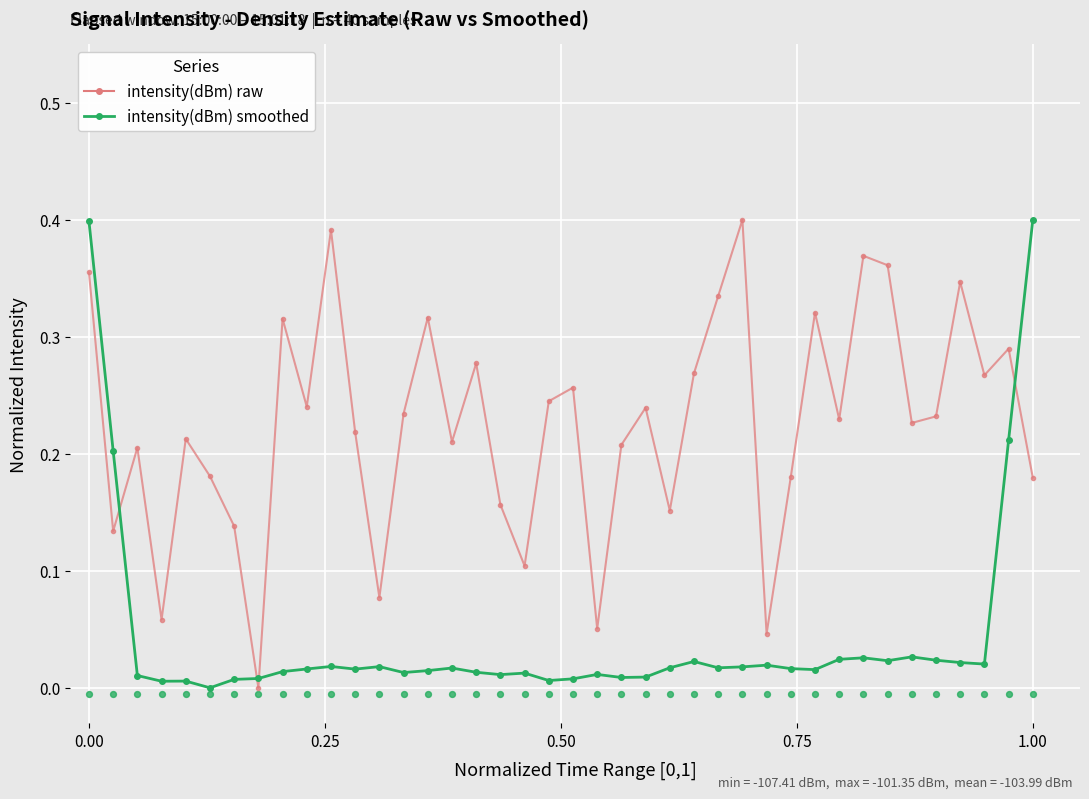

Is the value of intensity(dBm) smoothed at 26 greater than the value of intensity(dBm) raw at 15?

No